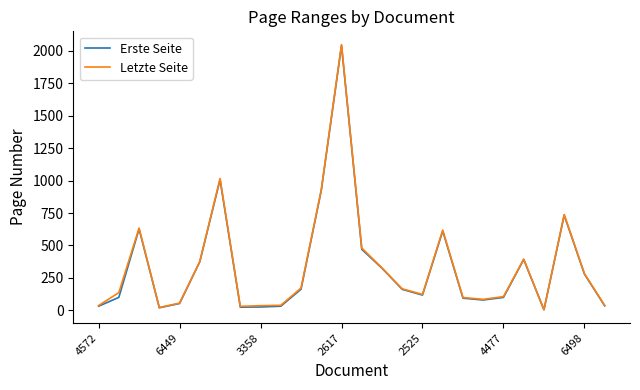

What is the difference between the maximum and minimum values in the Erste Seite series?

2037